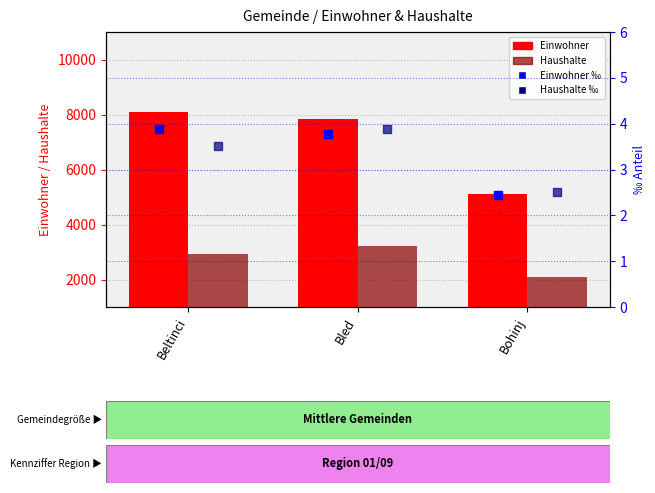

What is the total value across all series at Bled?

11064.6